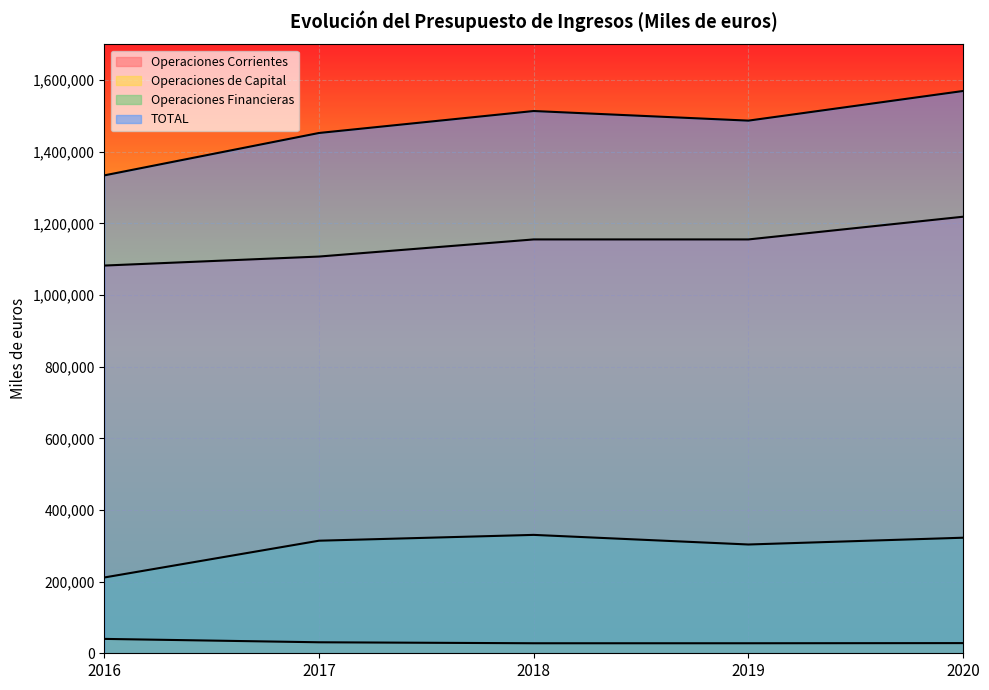

Reading right to left, what are all the values shown in this chart?

Operaciones Corrientes: 1218798.4	1155393.2	1155393.0	1107590.9	1082446.4
Operaciones de Capital: 28397.6	27969.6	27970.0	30699.8	40151.1
Operaciones Financieras: 322632.1	303698.5	330530.0	314284.3	211592.5
TOTAL: 1569828.1	1487061.3	1513893.0	1452575.0	1334190.0